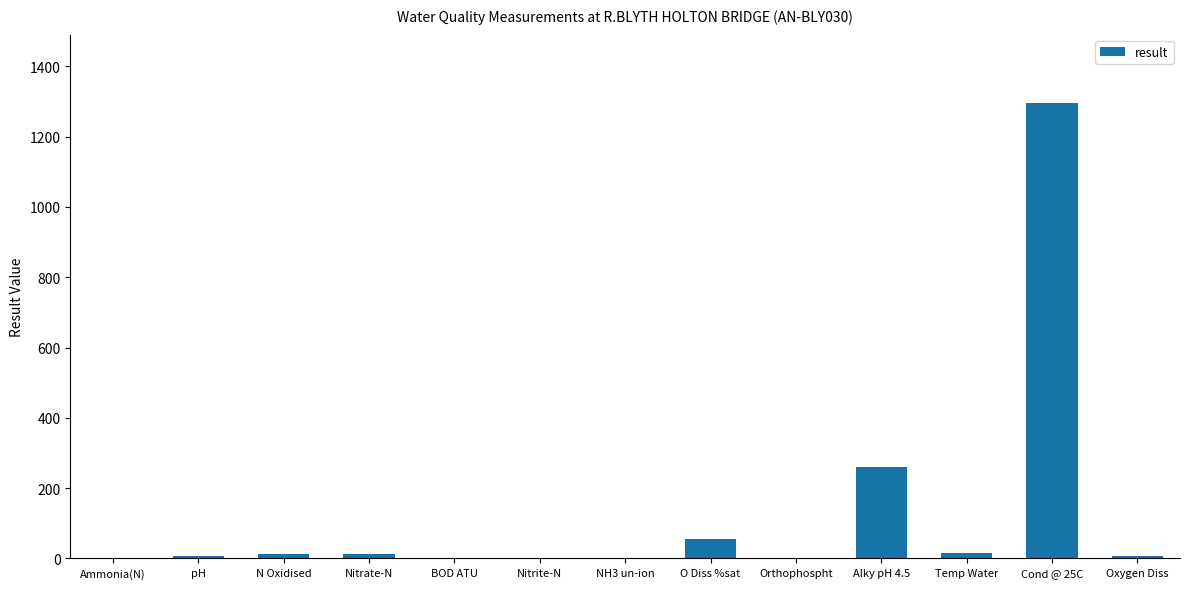

What is the change in value from NH3 un-ion to Orthophospht?

+1.3